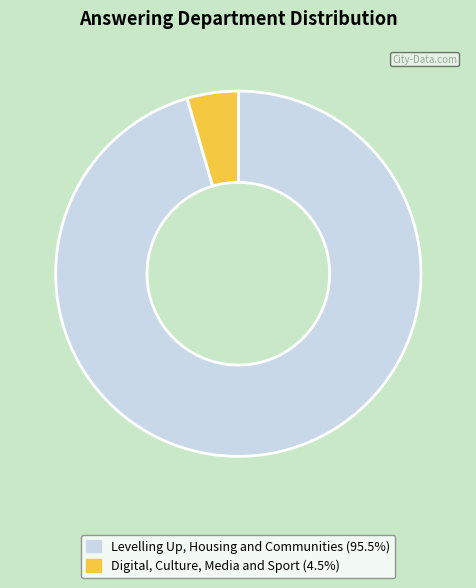

Which slice is the largest?

Levelling Up, Housing and Communities